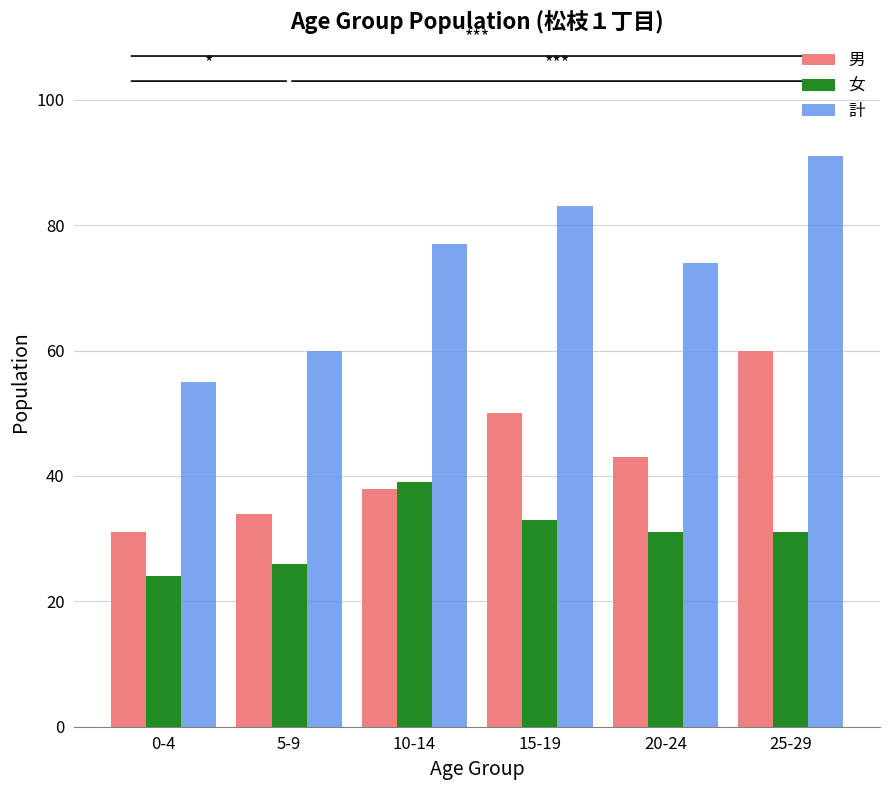

How many bars are there in total?

18